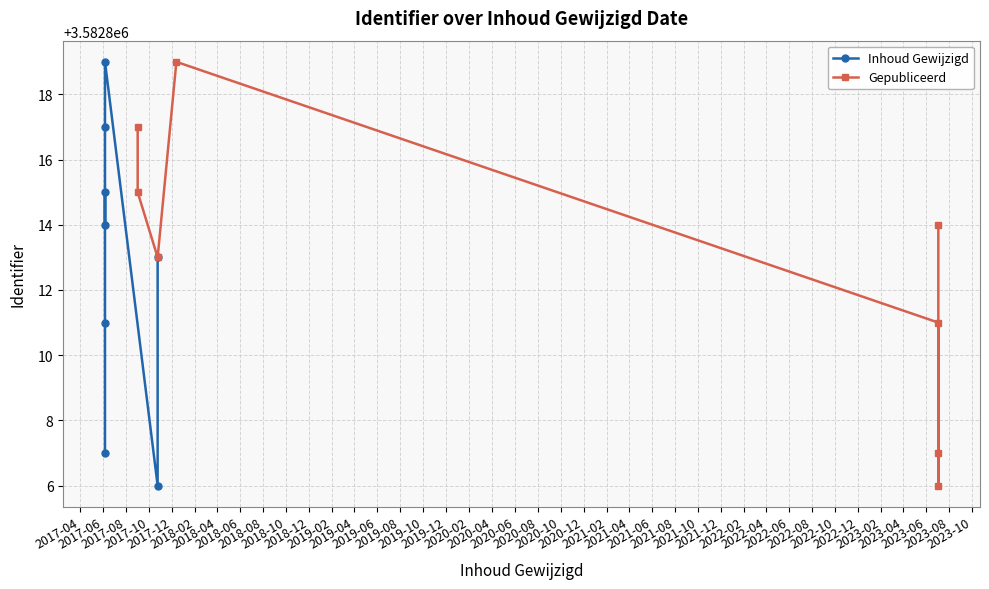

What is the approximate value of Inhoud Gewijzigd at 2017-06, to the nearest 10?

3582810